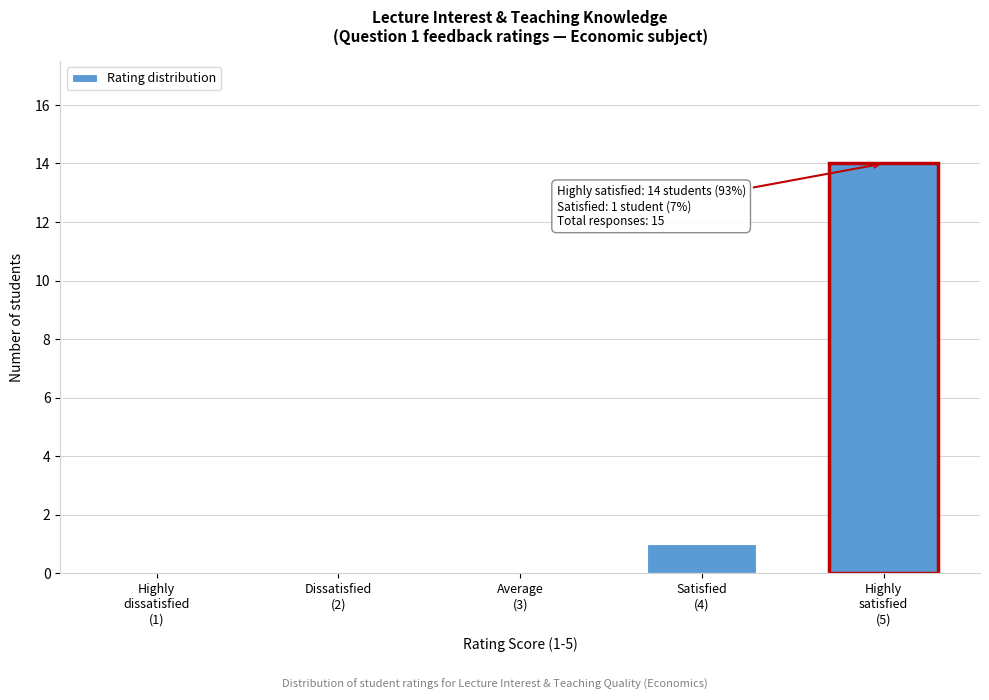

What is the sum of all values?

15